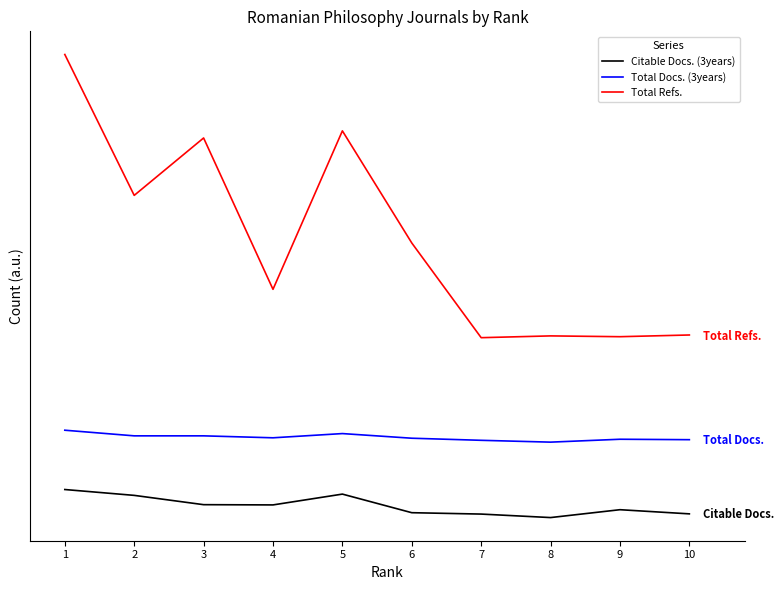

Read the Total Refs. value at 4.

879.7